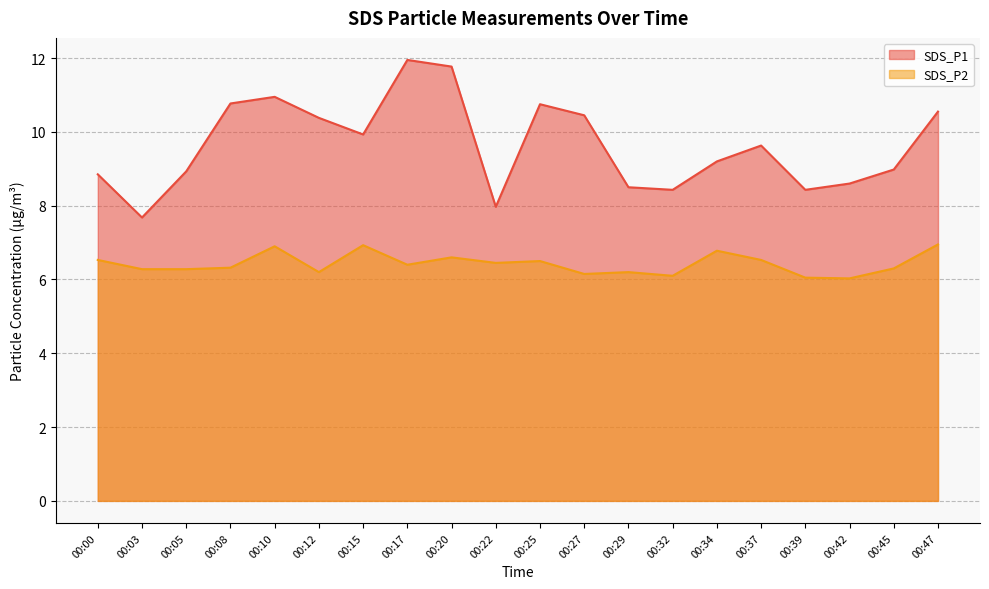

True or false: SDS_P2 and SDS_P1 cross at least once.

False